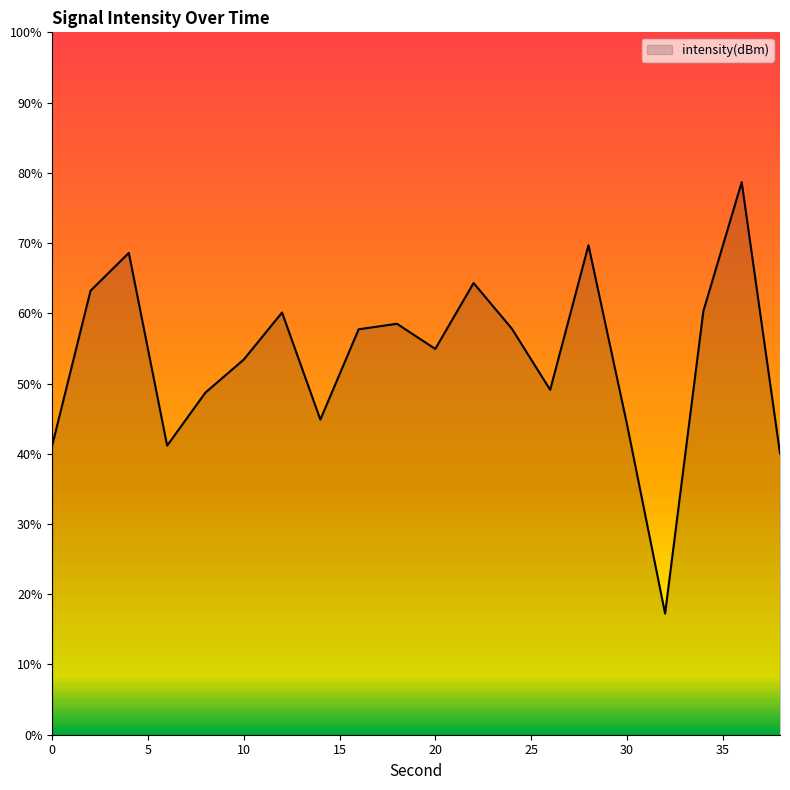

What is the difference between the maximum and minimum values?

61.4